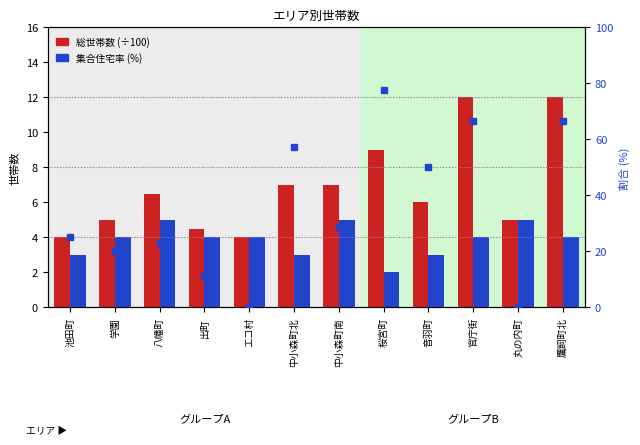

Between 出町 and 丸の内町, which is larger?

丸の内町